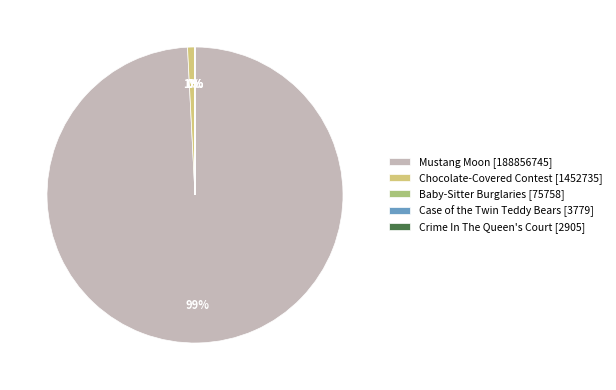

To the nearest percent, what is the difference between the largest and smallest slice percentages?

99%